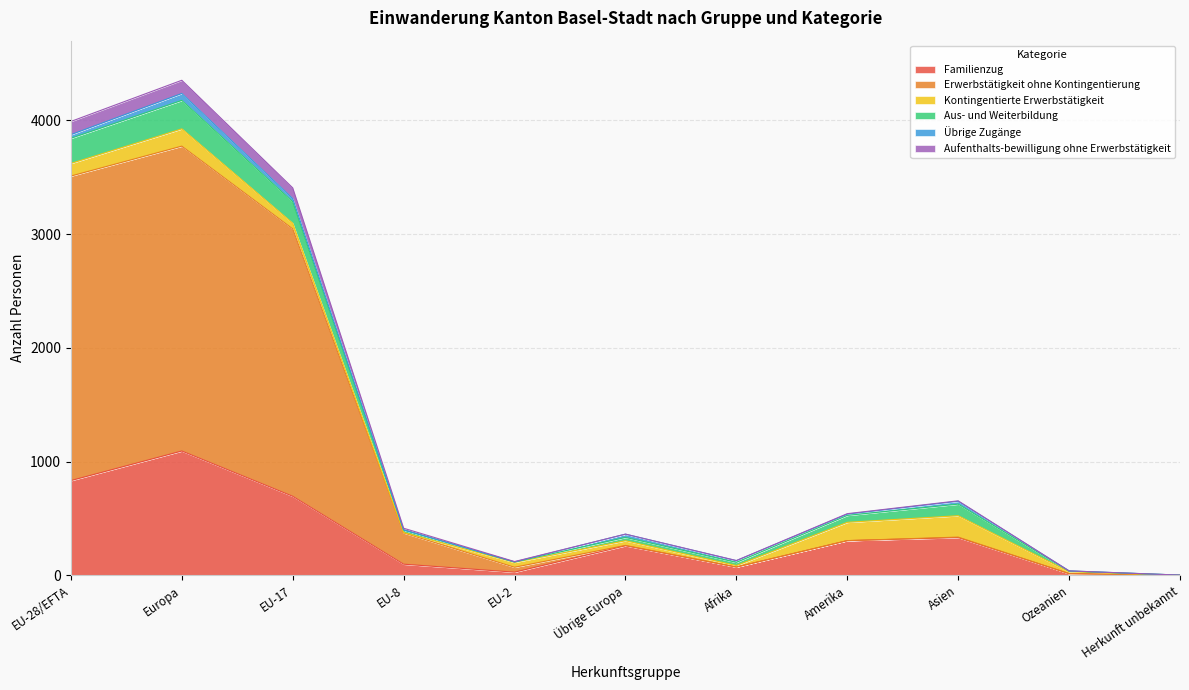

At which label is Erwerbstätigkeit ohne Kontingentierung closest to 1886?

EU-17